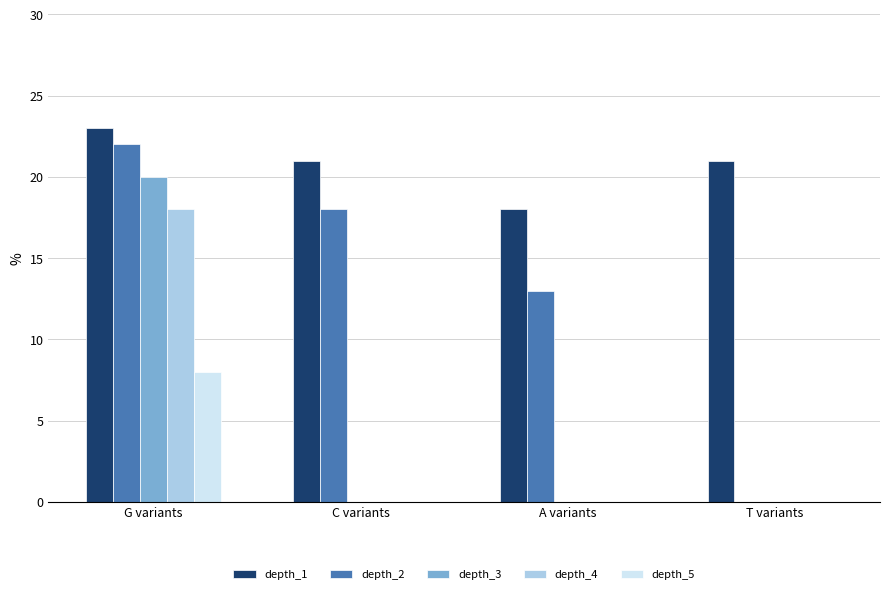

What are all the series names shown in the legend?

depth_1, depth_2, depth_3, depth_4, depth_5